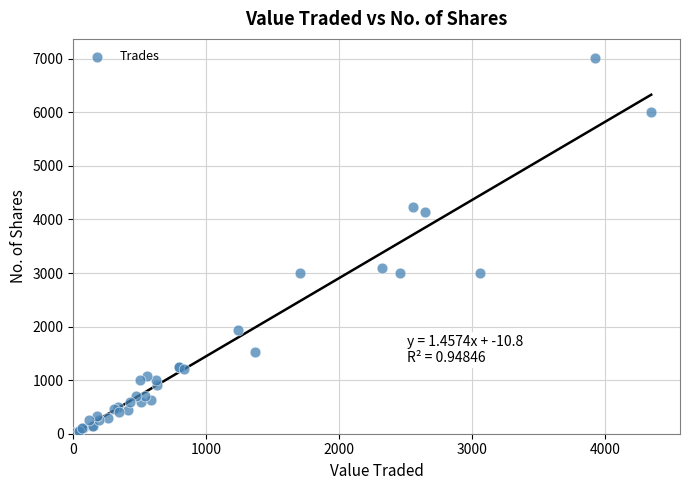

What Y value in the scatter plot is closest to 3523?

3100